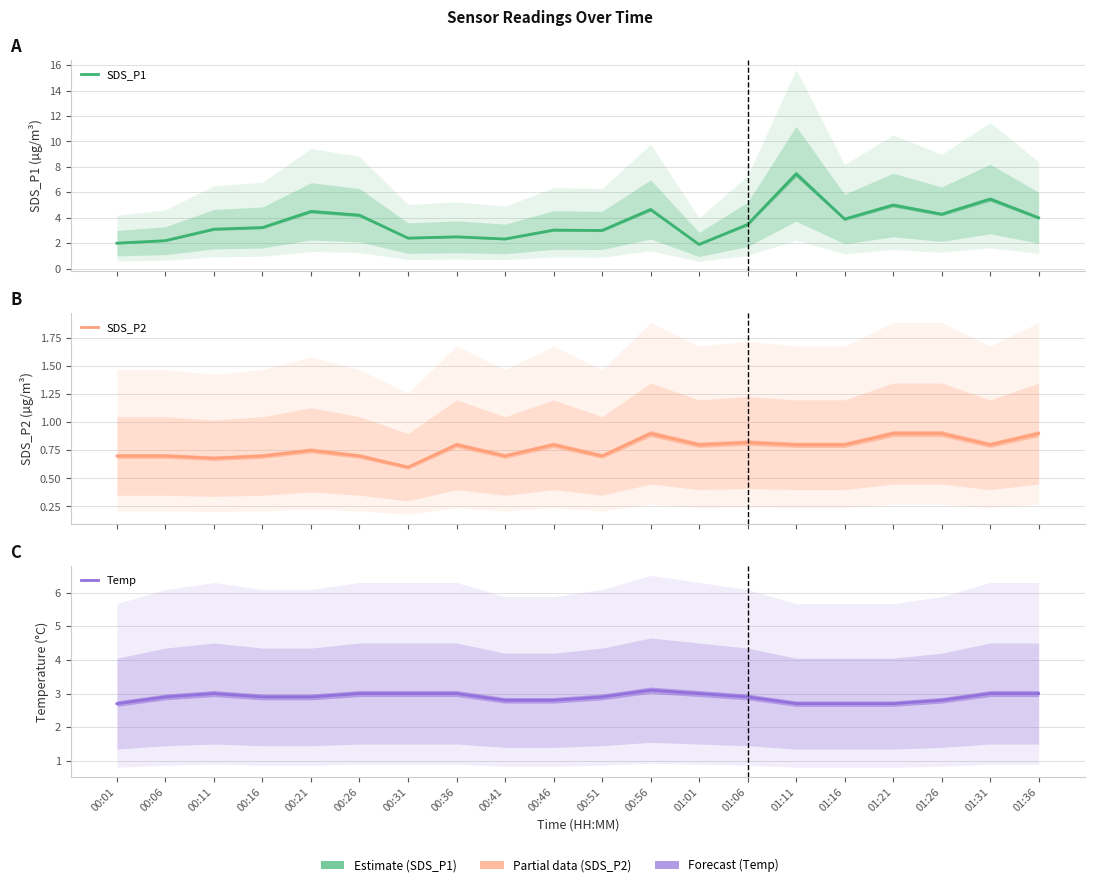

What is the highest value of the Temp series?

3.1